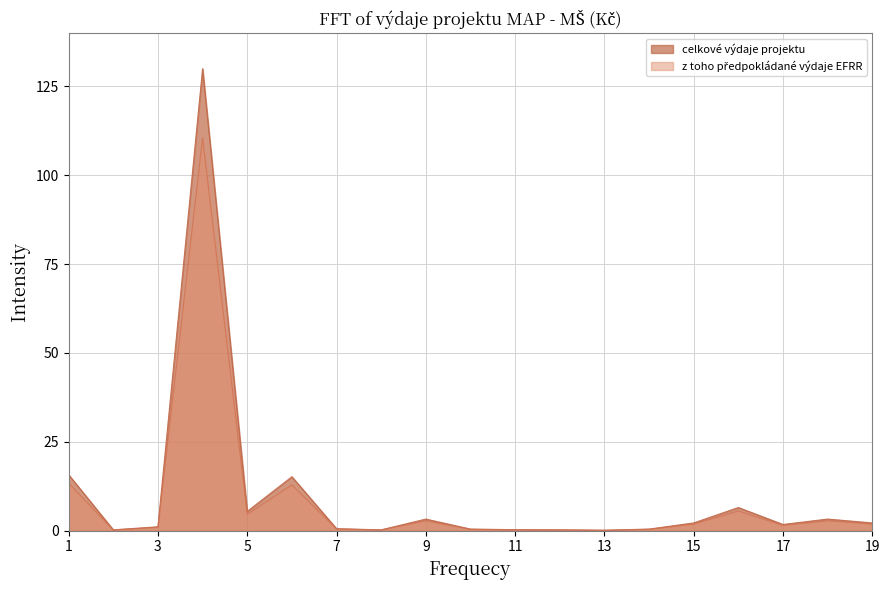

True or false: celkové výdaje projektu and z toho předpokládané výdaje EFRR intersect in this chart.

False